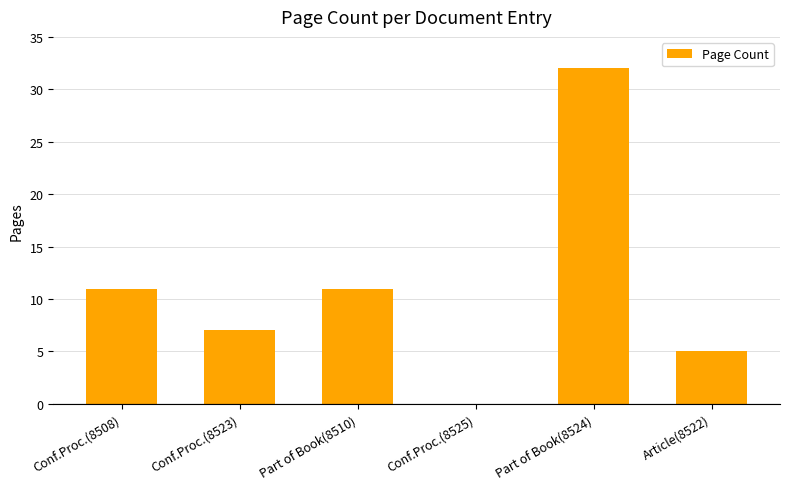

The chart shows a value of 0 at Conf.Proc.(8525). True or false?

True